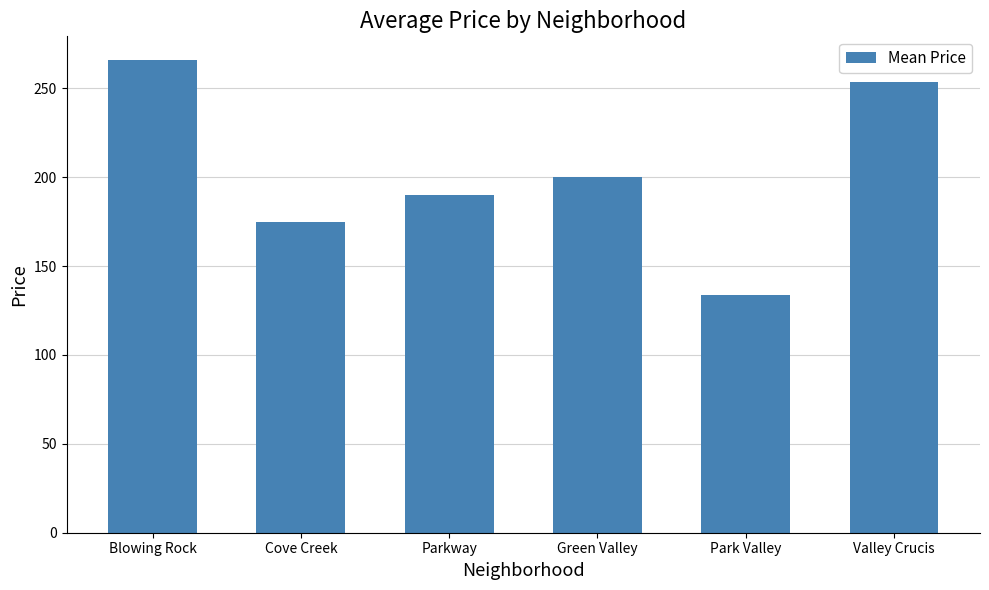

How many values are below 199?

3